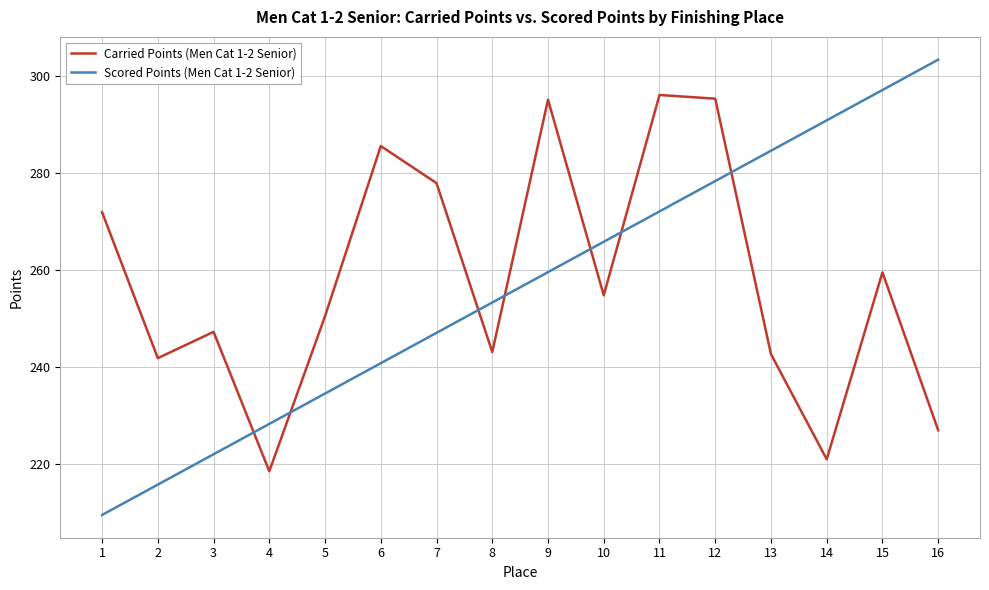

Which category has the highest value in the Scored Points (Men Cat 1-2 Senior) series?

16